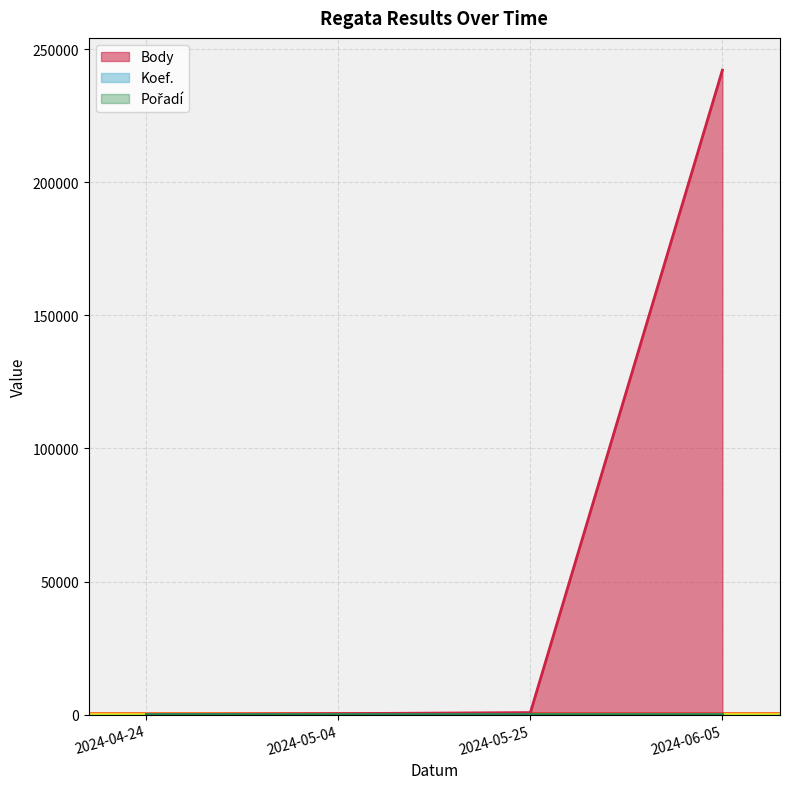

Reading left to right, transcribe all the data shown in this chart.

Body: 2024-04-24=0	2024-05-04=404	2024-05-25=810	2024-06-05=242118
Koef.: 2024-04-24=0	2024-05-04=4	2024-05-25=7	2024-06-05=0
Pořadí: 2024-04-24=0	2024-05-04=5	2024-05-25=29	2024-06-05=0